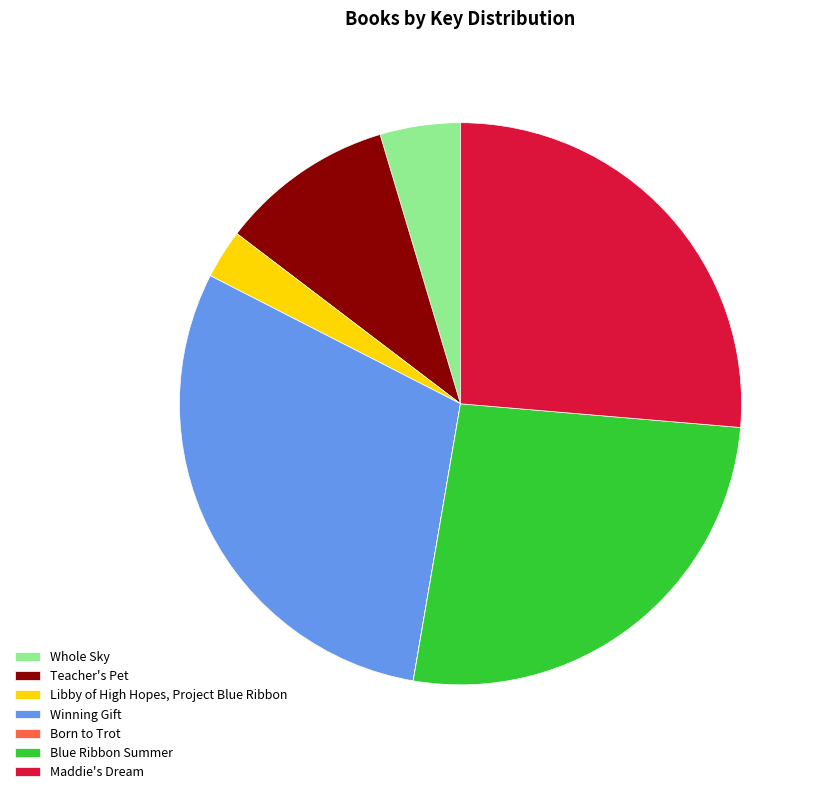

Do Whole Sky and Maddie's Dream together represent more than half of the pie?

No